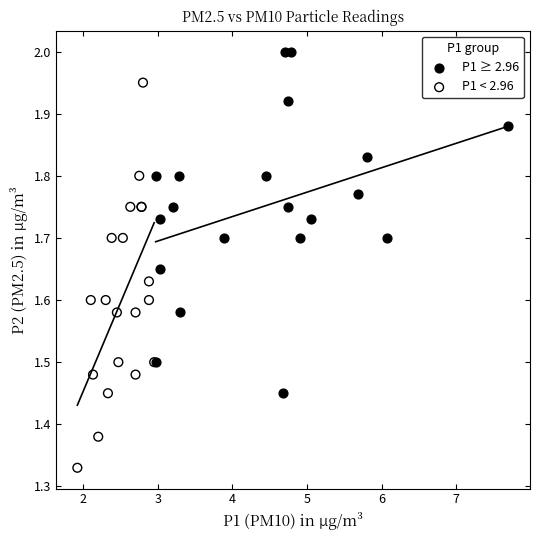

Which series reaches the minimum Y coordinate?

P1 < 2.96